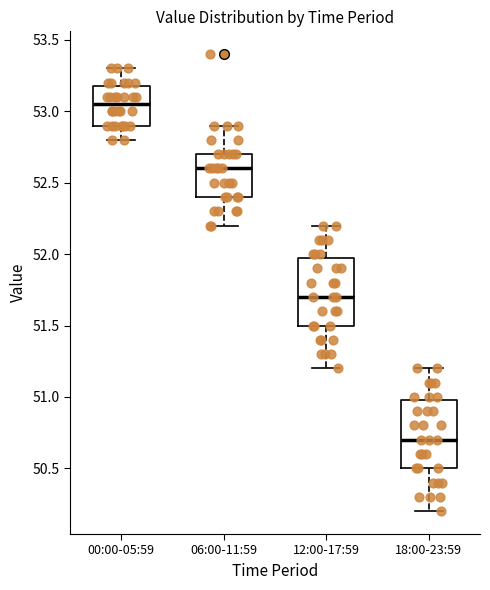

Reading left to right, read every box against the y-axis: the position of its median line, the range the box covers, and the ends of its whiskers. The values are not printed on the chart, so give them approximately, as read against the axis.

00:00-05:59: median 53.05, box 52.90 to 53.20, whiskers 52.80 to 53.30
06:00-11:59: median 52.60, box 52.40 to 52.70, whiskers 52.20 to 52.90
12:00-17:59: median 51.70, box 51.50 to 52.00, whiskers 51.20 to 52.20
18:00-23:59: median 50.70, box 50.50 to 51.00, whiskers 50.20 to 51.20